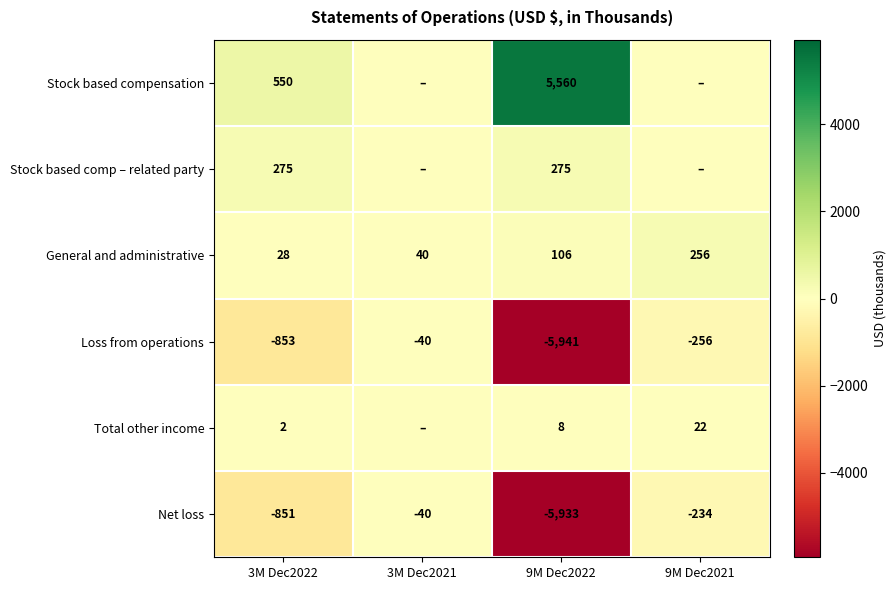

At which label is Net loss closest to -2986?

3M Dec2022